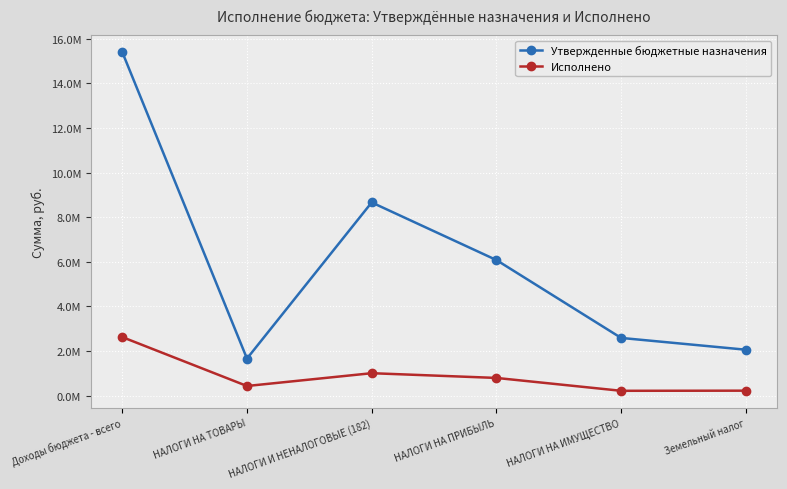

What position from the left is НАЛОГИ НА ИМУЩЕСТВО?

5